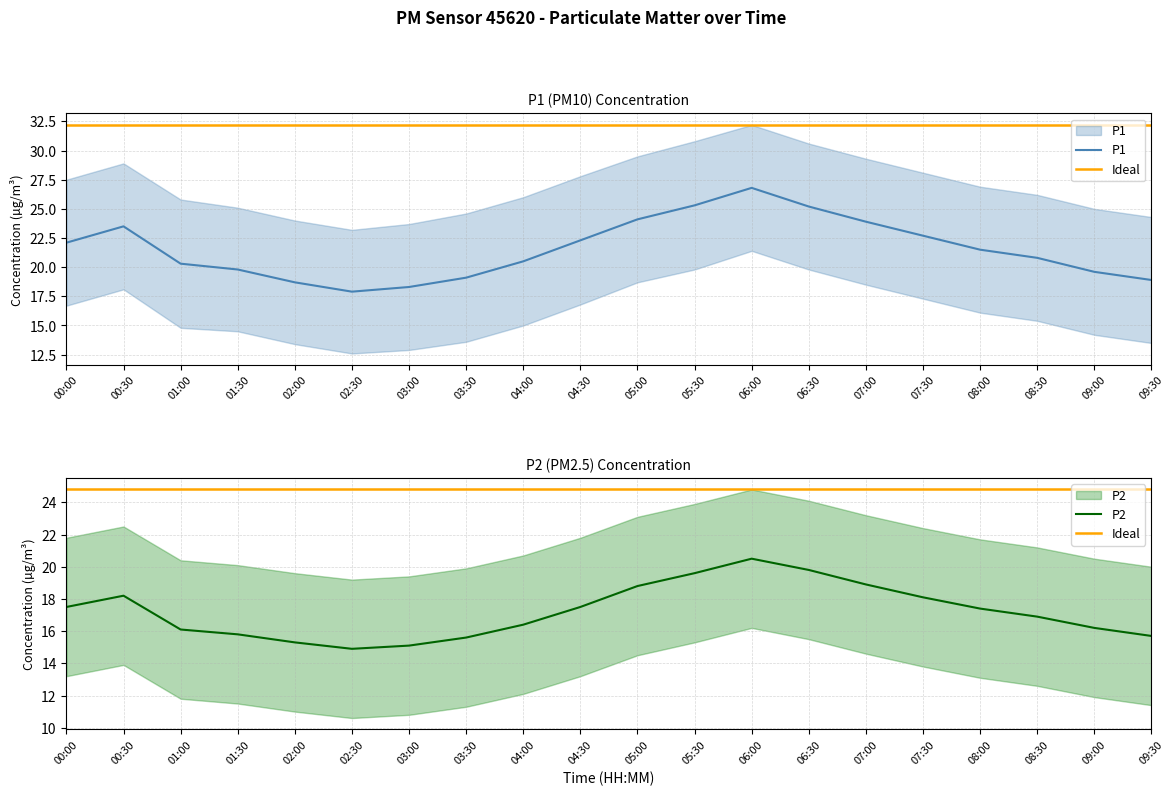

True or false: P2 has a value of 22.9 at 09:30.

False